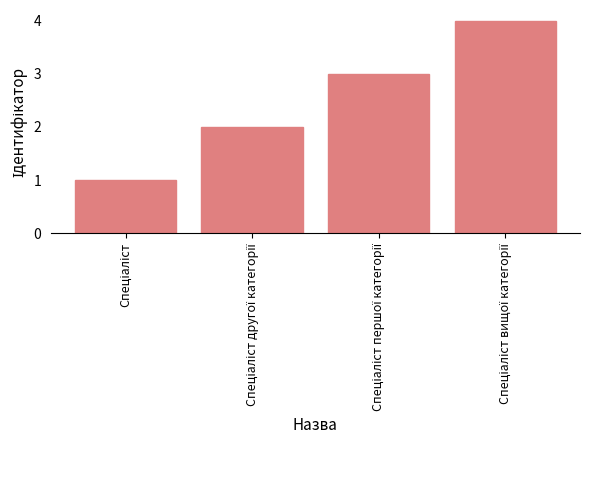

What is the difference between the maximum and minimum values?

3